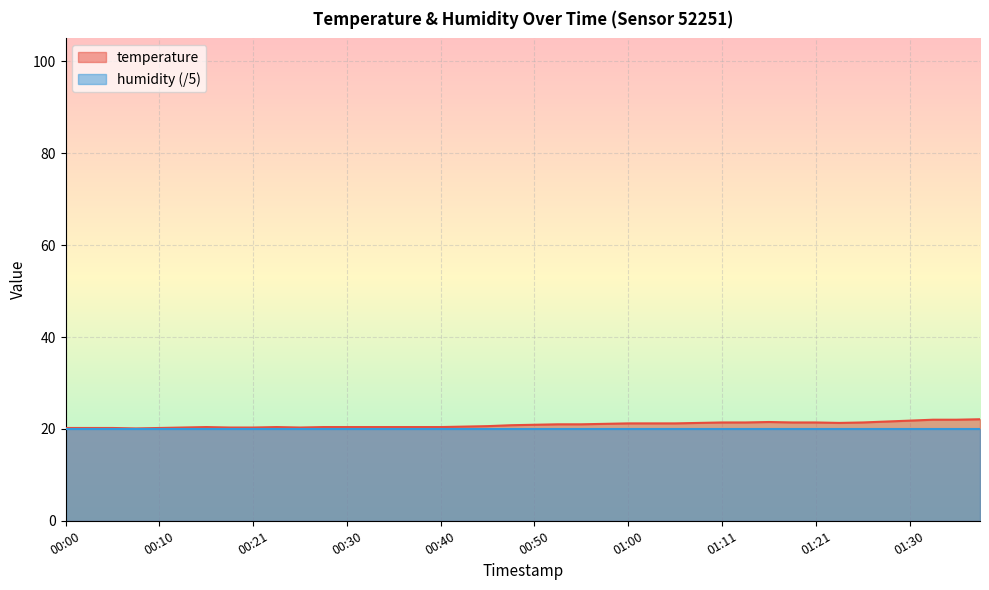

List the labels in order of value, smallest first.

00:08, 00:00, 00:03, 00:05, 00:10, 00:13, 00:18, 00:21, 00:25, 00:15, 00:23, 00:28, 00:30, 00:33, 00:35, 00:38, 00:40, 00:43, 00:45, 00:48, 00:50, 00:53, 00:55, 00:58, 01:00, 01:03, 01:05, 01:08, 01:23, 01:11, 01:13, 01:18, 01:21, 01:26, 01:16, 01:28, 01:30, 01:33, 01:35, 01:38